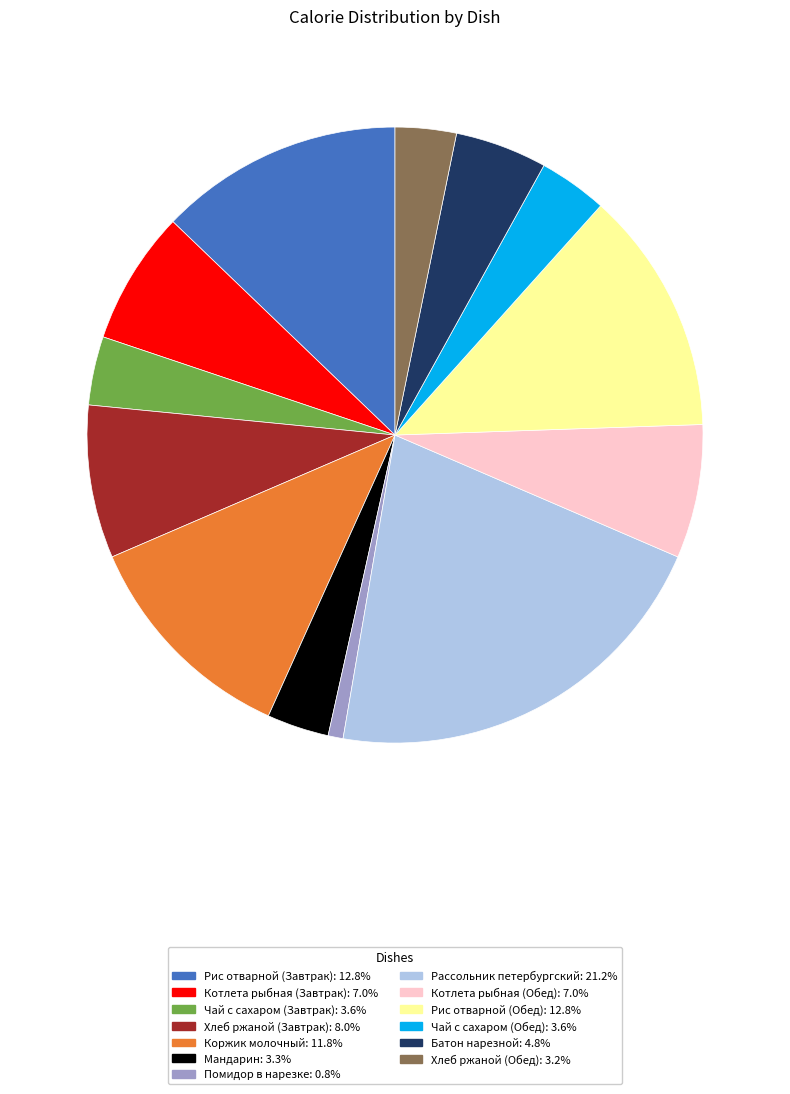

How many segments does this pie chart have?

13